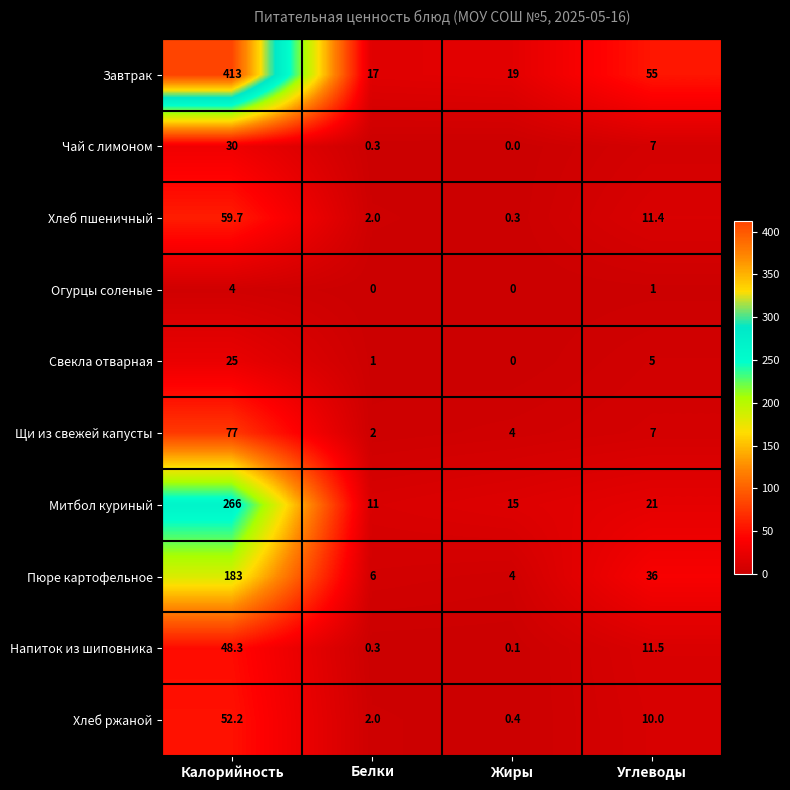

How many series are shown in this chart?

10